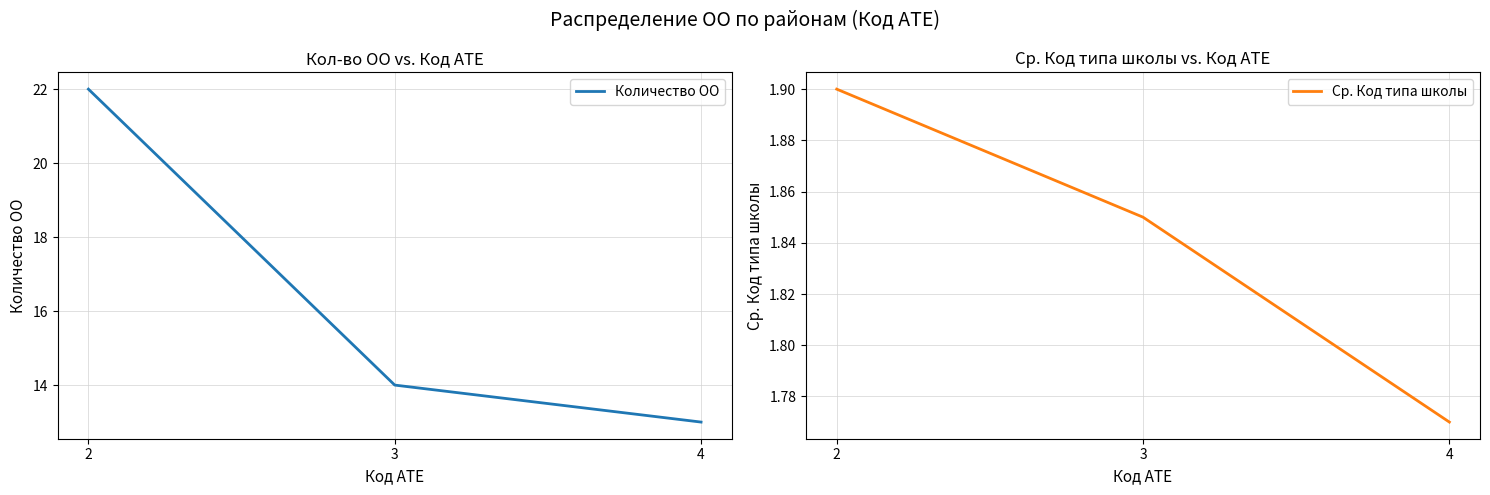

Reading right to left, what are all the values shown in this chart?

Количество ОО: 4=13.0	3=14.0	2=22.0
Ср. Код типа школы: 4=1.8	3=1.9	2=1.9